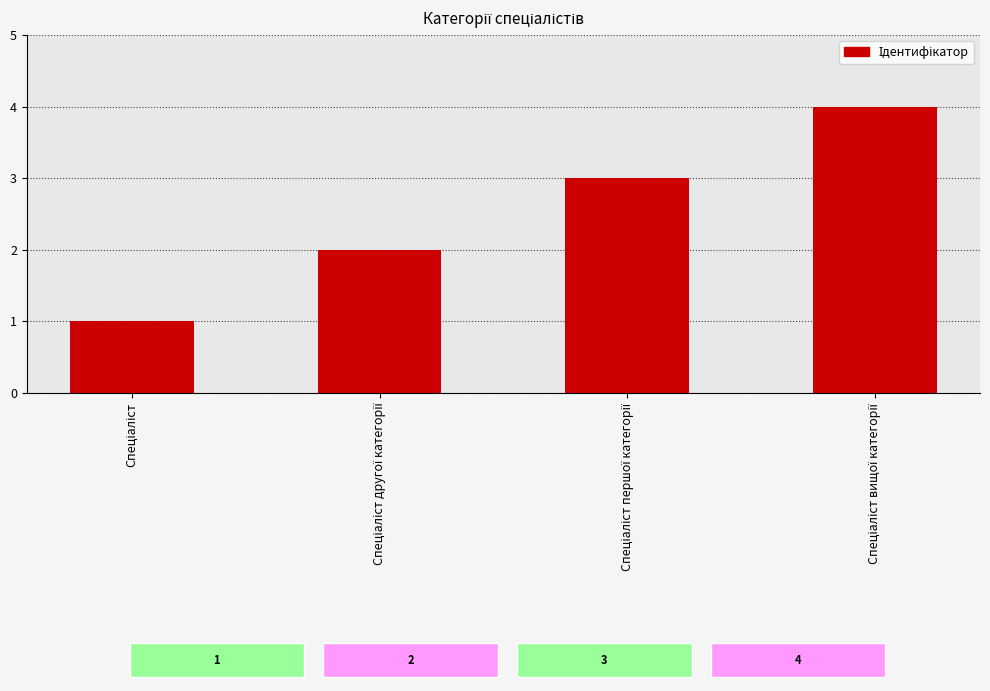

How many bars are there in total?

4